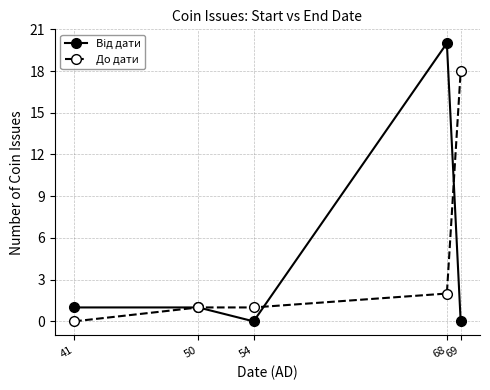

What is the greatest value displayed?

20